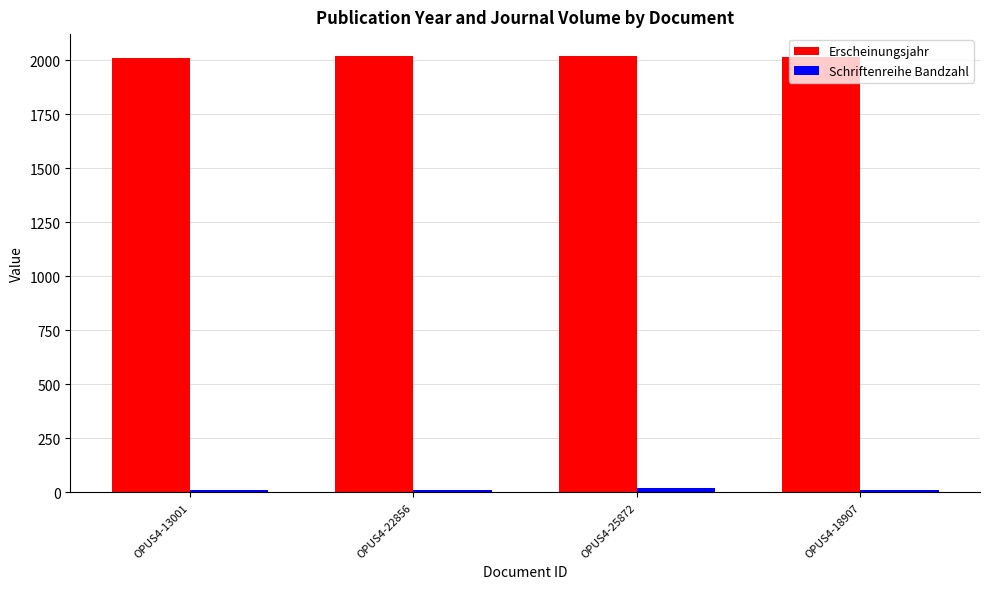

The value of Erscheinungsjahr at OPUS4-18907 is 587. True or false?

False